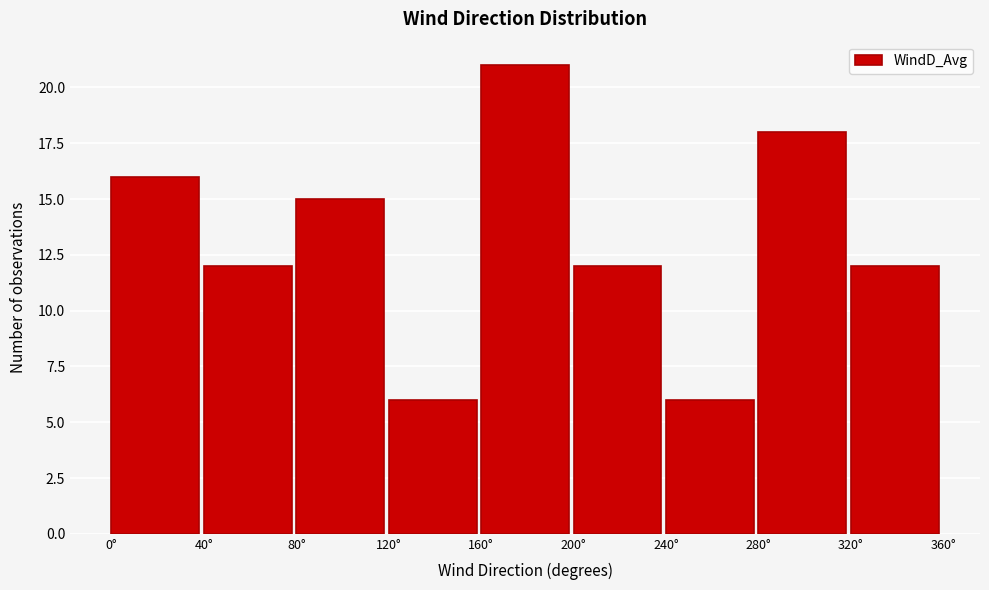

What is the height of the bar covering 240 to 280 on the x-axis? The values are not printed on the chart, so give them approximately, as read against the axis.

6